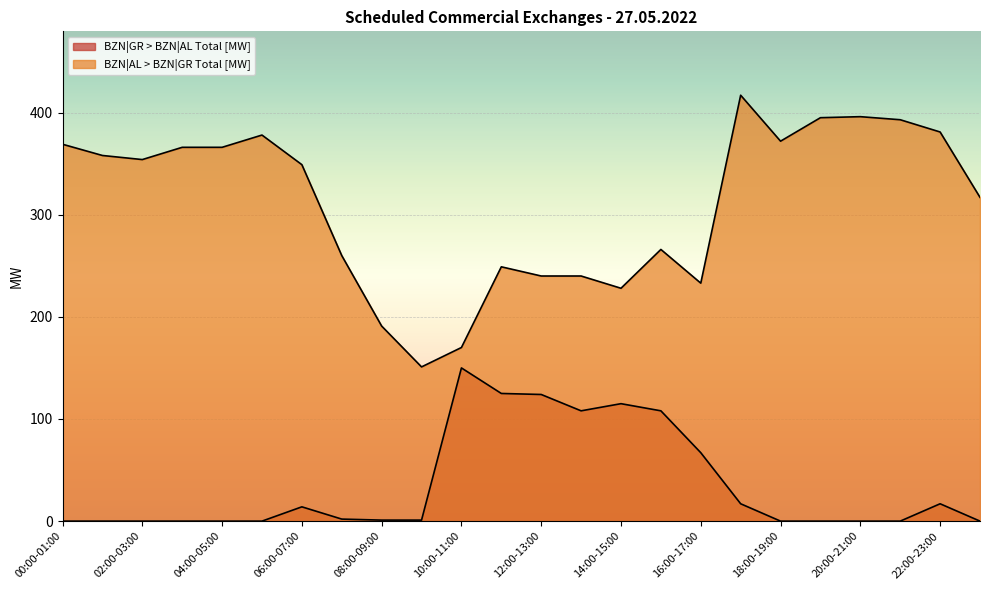

How many lines are shown in the chart?

2